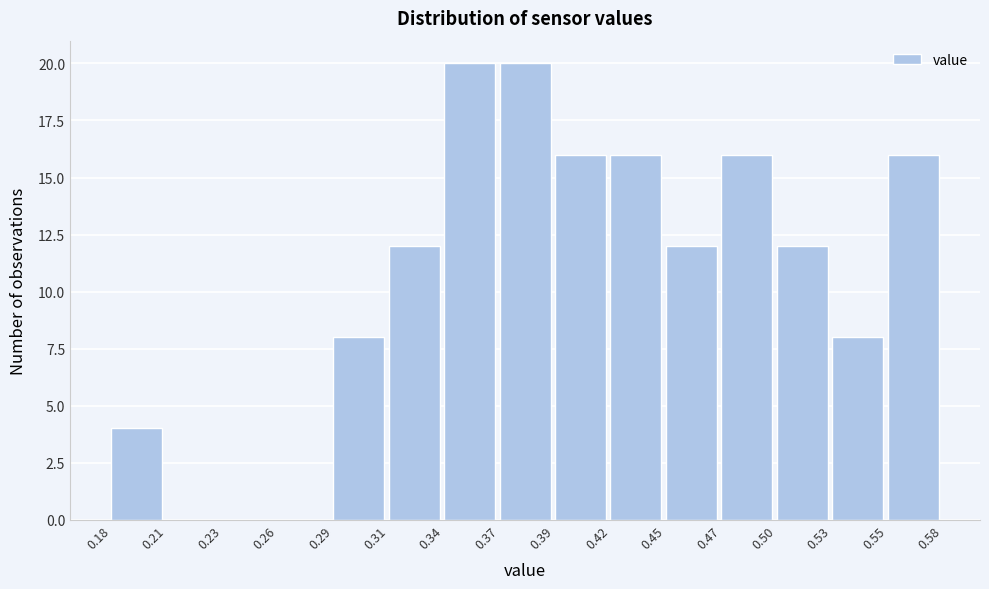

How tall is the bar that spans 0.55 to 0.58 on the x-axis? The values are not printed on the chart, so give them approximately, as read against the axis.

16